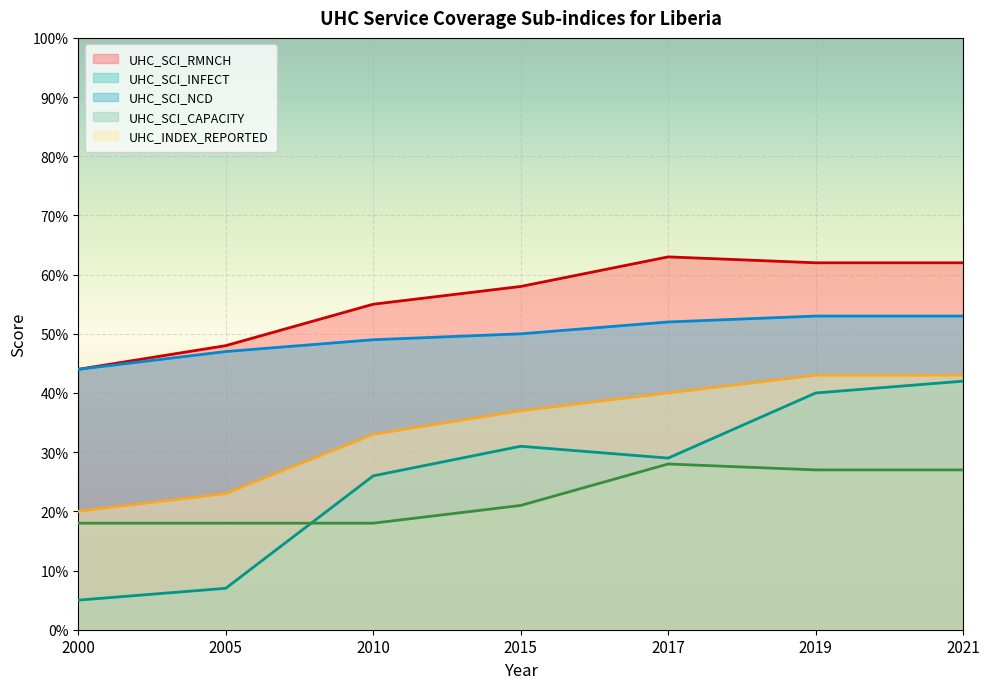

What is the difference between the second highest and minimum values in the UHC_INDEX_REPORTED series?

23